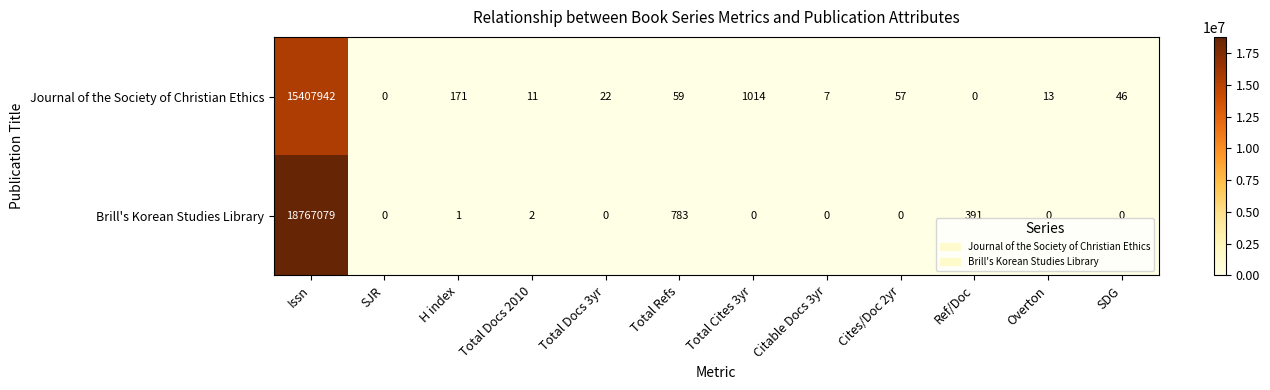

List the series in order of their overall mean, highest first.

Brill's Korean Studies Library, Journal of the Society of Christian Ethics